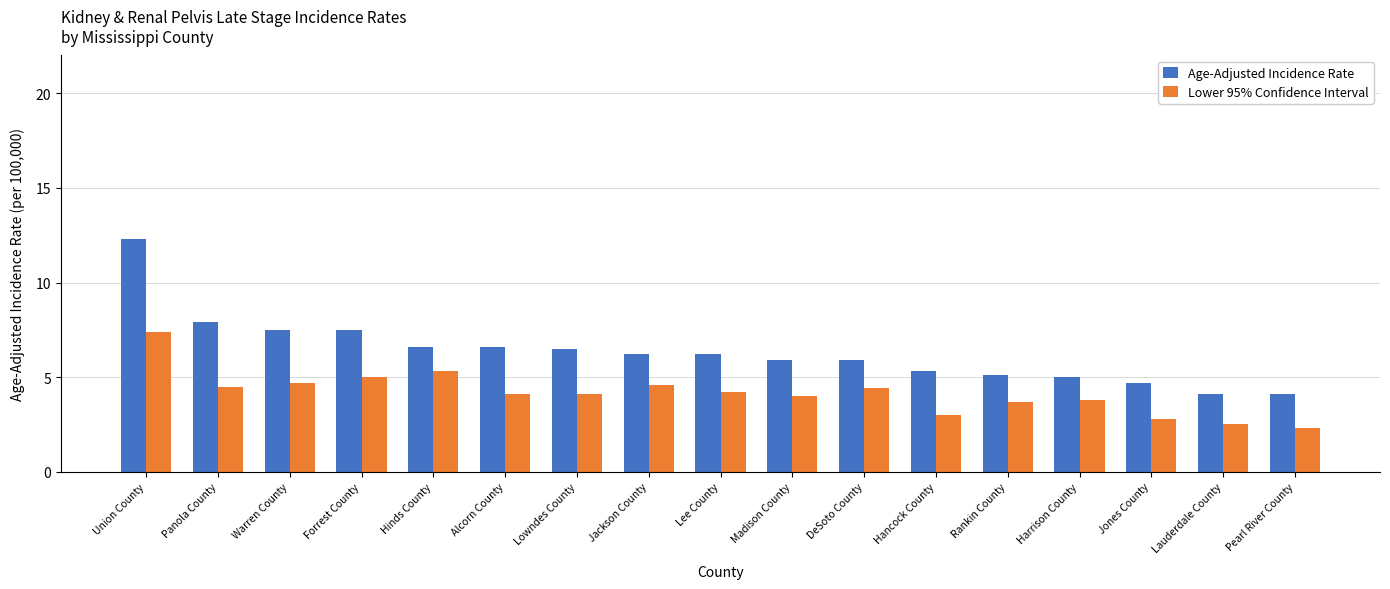

Which series has the largest range (max minus min)?

Age-Adjusted Incidence Rate